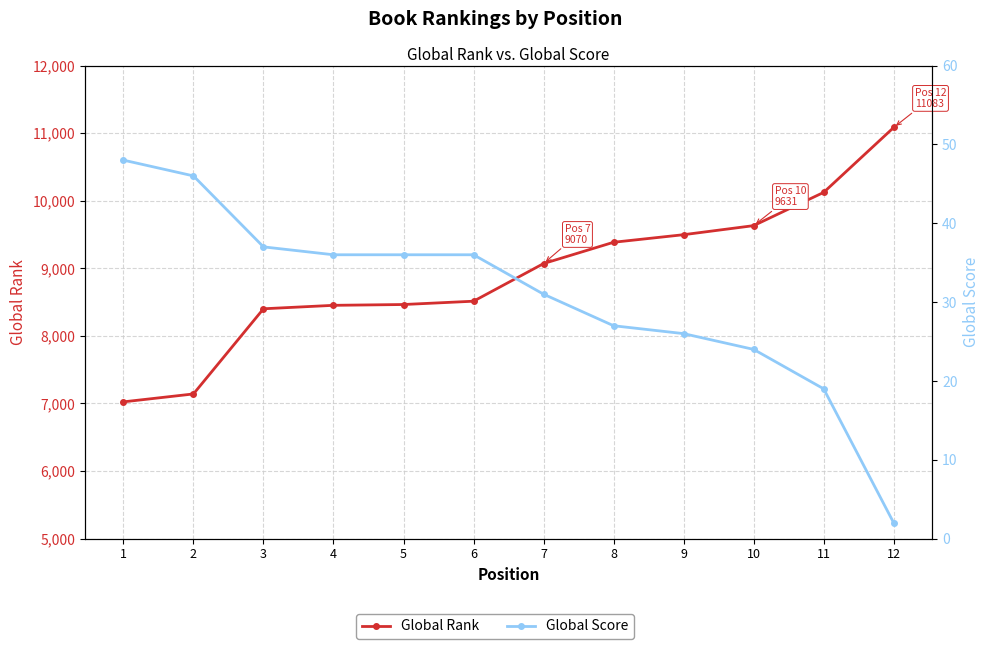

Rank the series at 10 from lowest to highest value.

Global Score, Global Rank